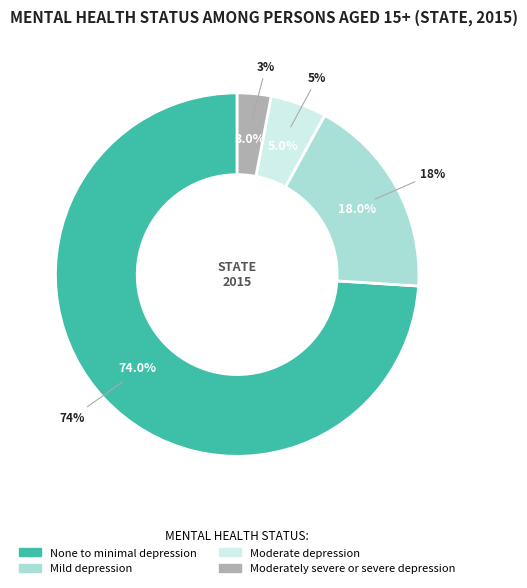

To the nearest percent, what is the combined percentage of None to minimal depression and Moderately severe or severe depression?

77%